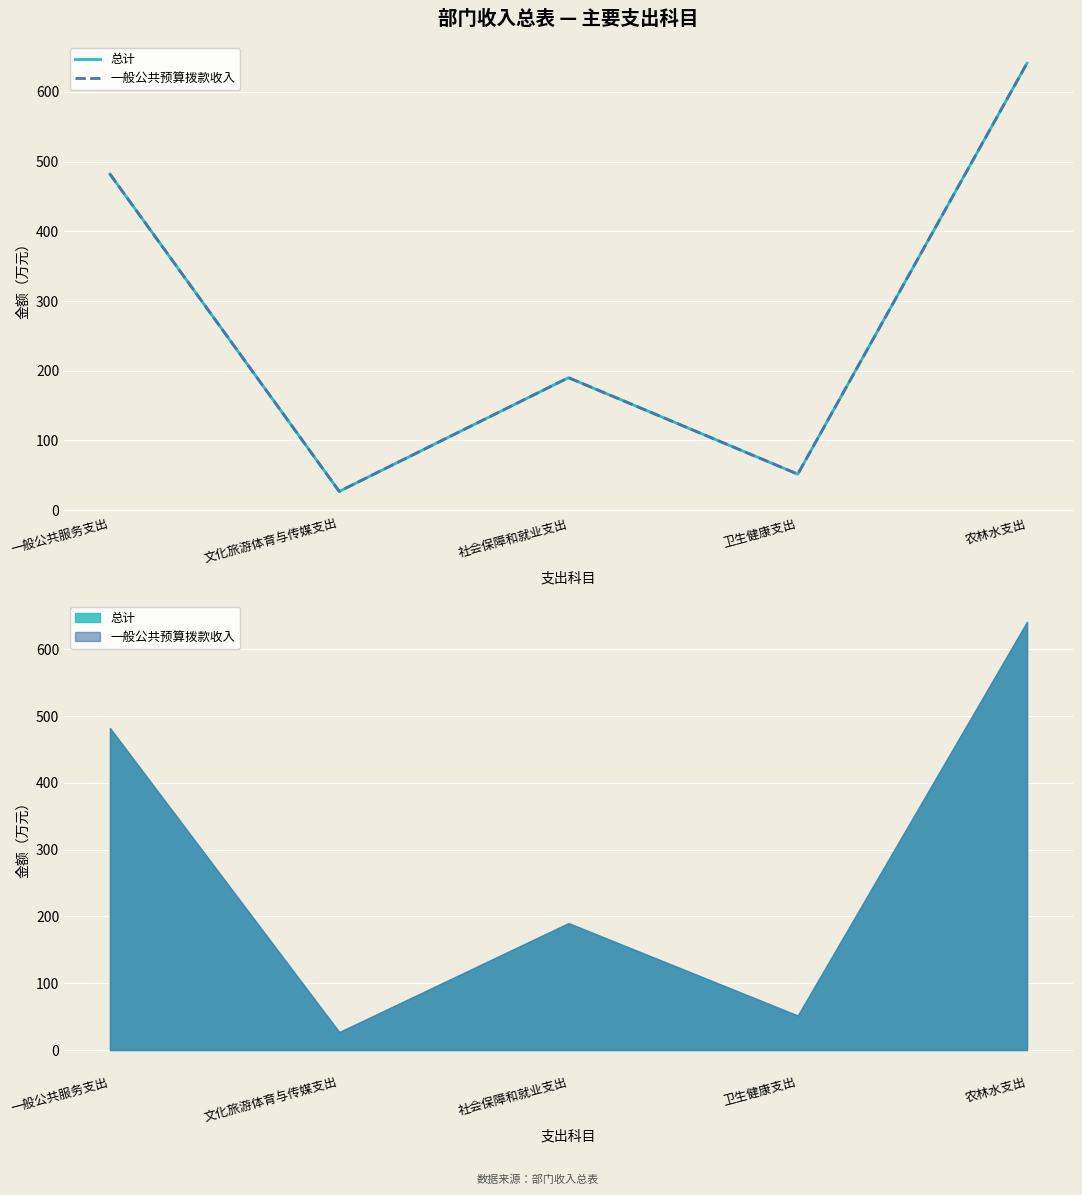

How many interior local peaks does the 一般公共预算拨款收入 series have?

1